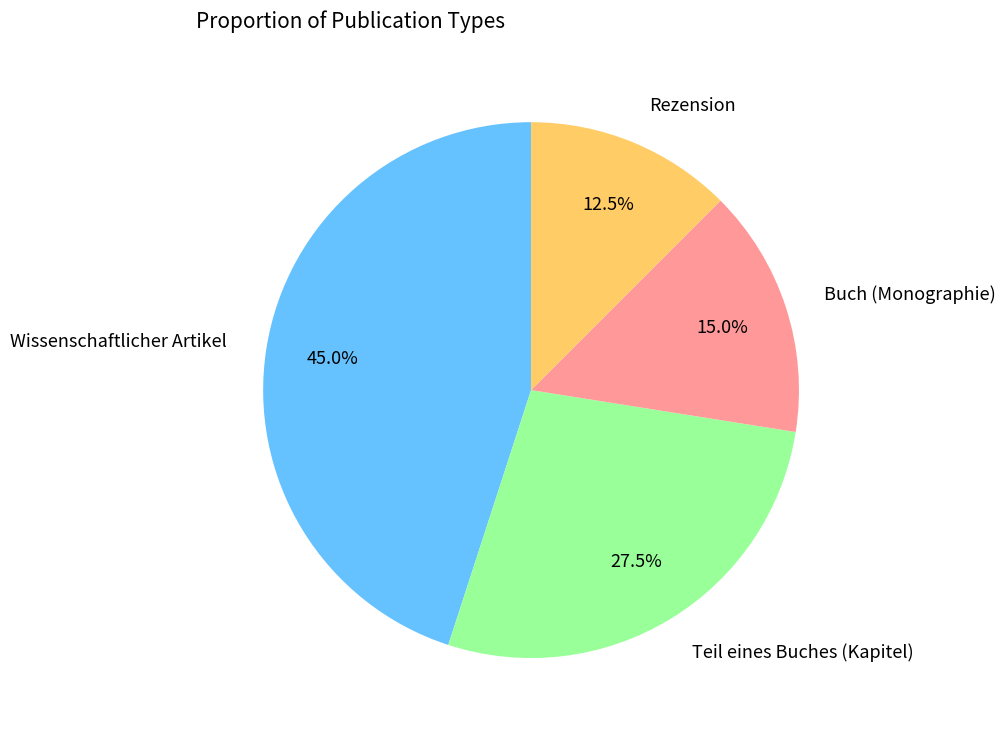

Between Wissenschaftlicher Artikel and Teil eines Buches (Kapitel), which is larger?

Wissenschaftlicher Artikel